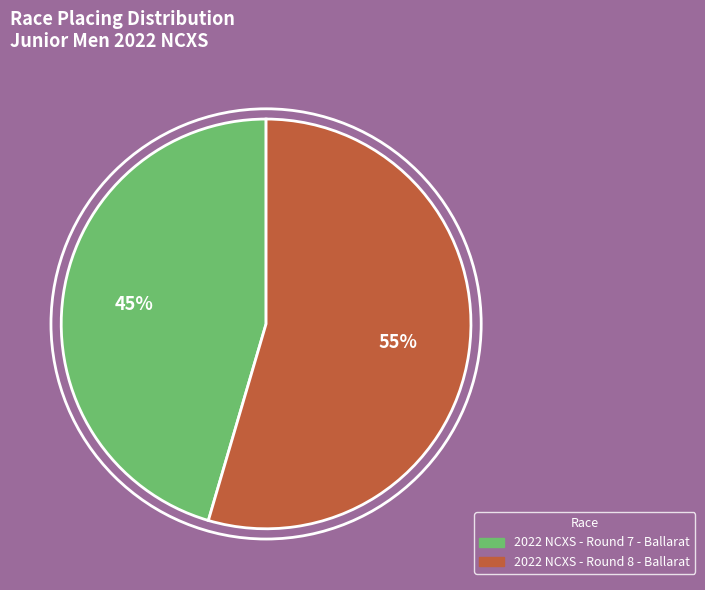

To the nearest percent, what is the average slice percentage?

50%